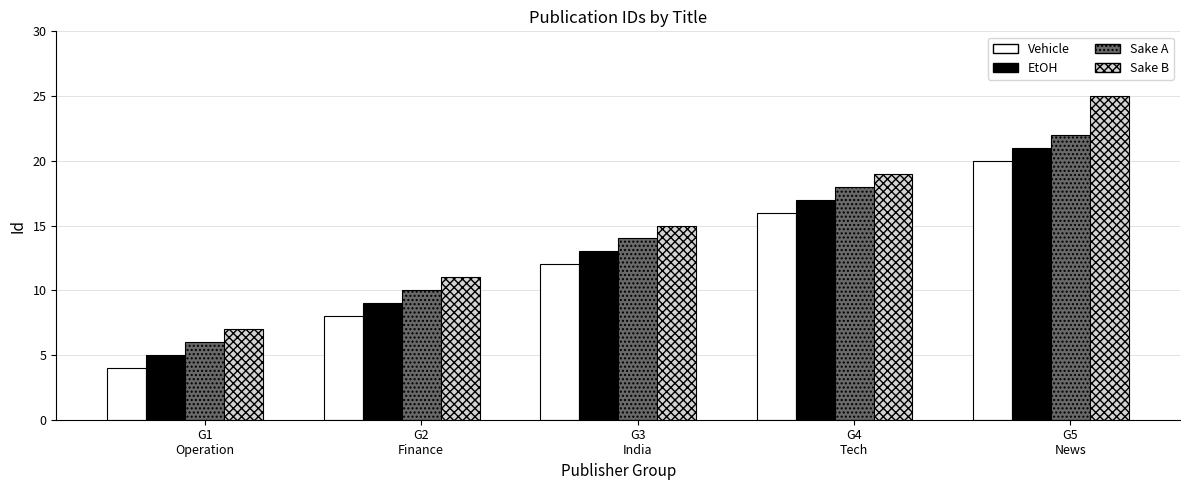

What is the maximum value for Sake B?

25